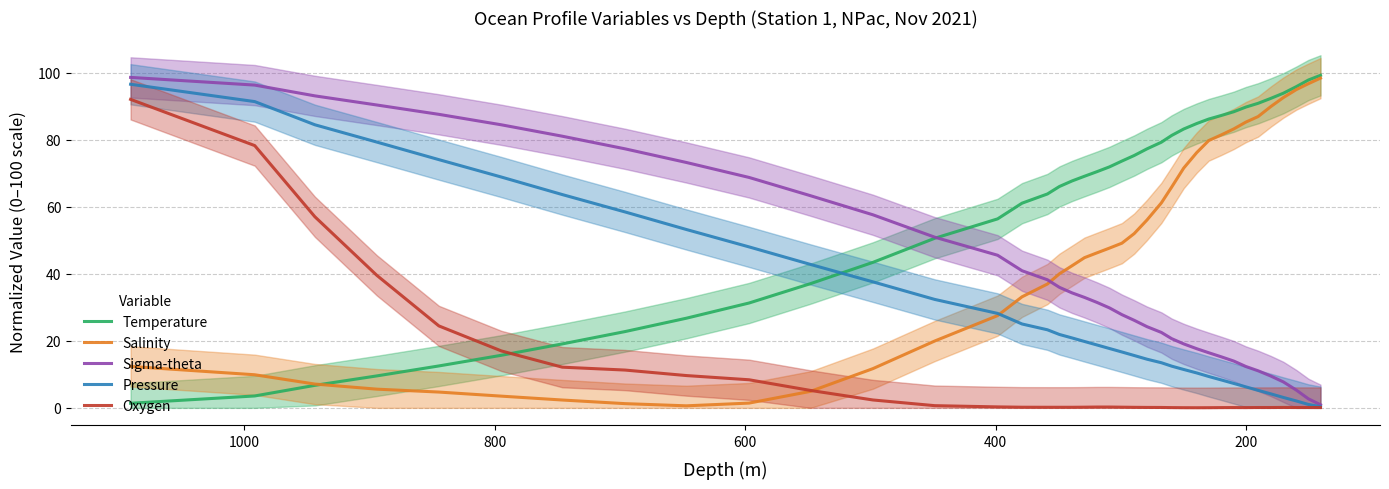

How many interior local peaks does the Oxygen series have?

2